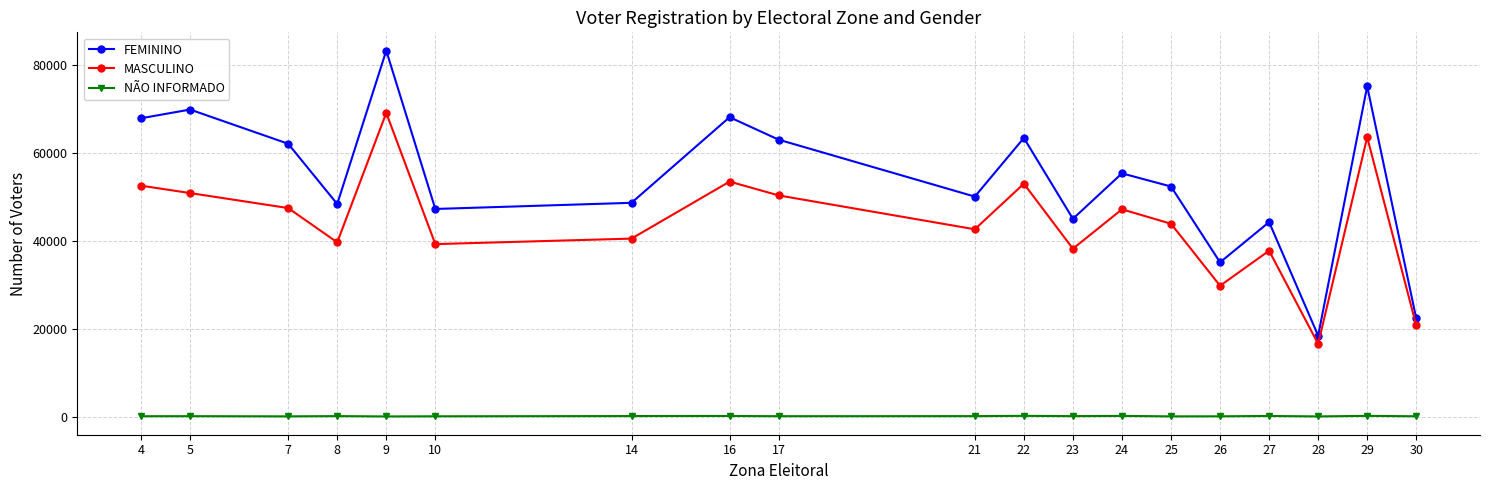

List the series in order of their peak value, highest first.

FEMININO, MASCULINO, NÃO INFORMADO